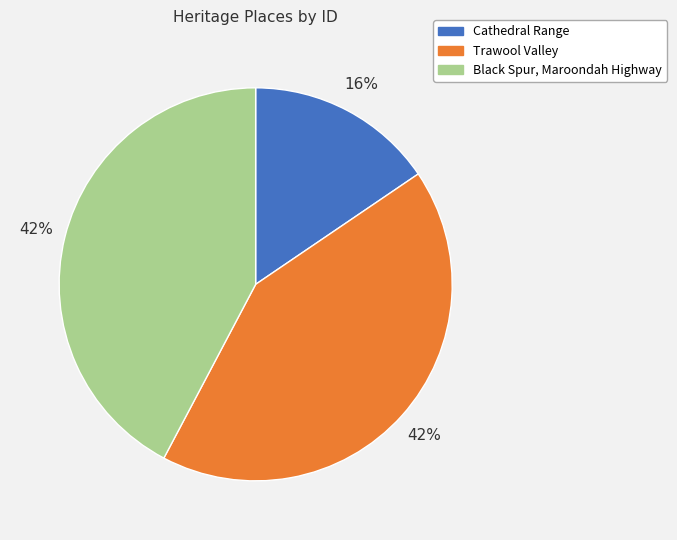

How many slices are in this pie chart?

3